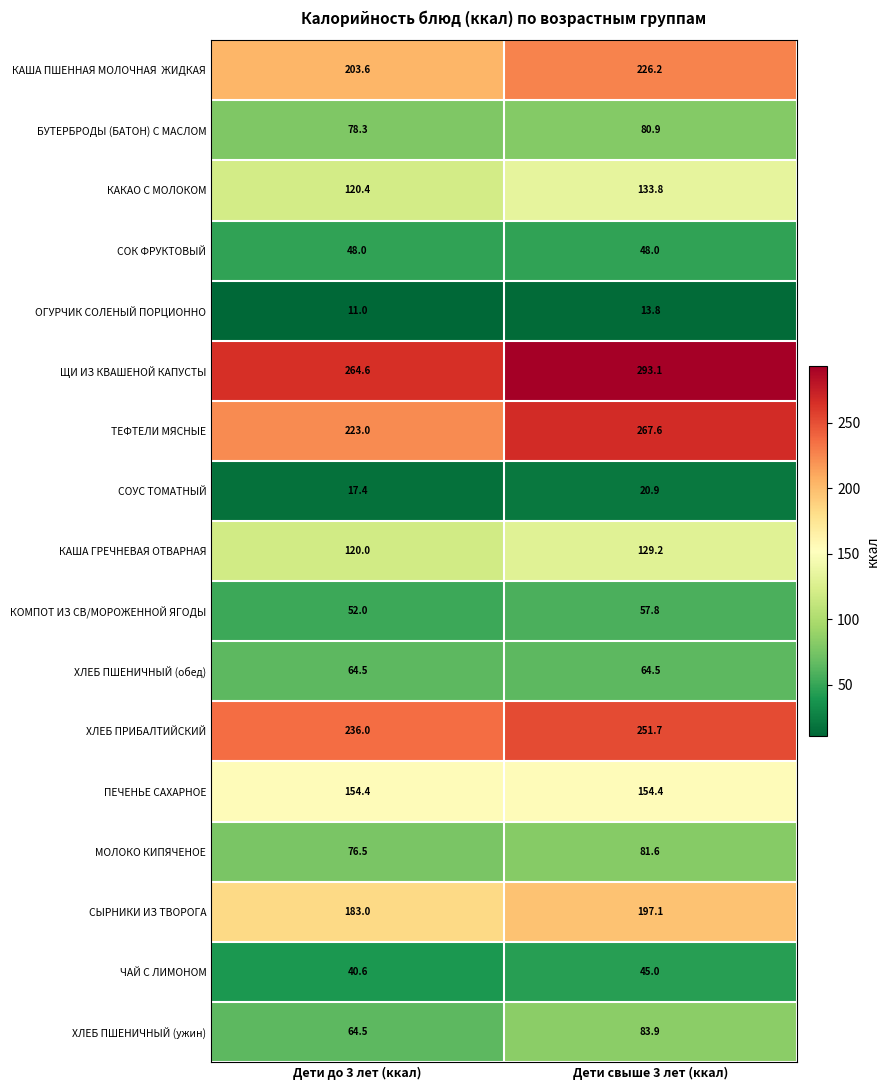

Rank the categories by КОМПОТ ИЗ СВ/МОРОЖЕННОЙ ЯГОДЫ value from lowest to highest.

Дети до 3 лет (ккал), Дети свыше 3 лет (ккал)